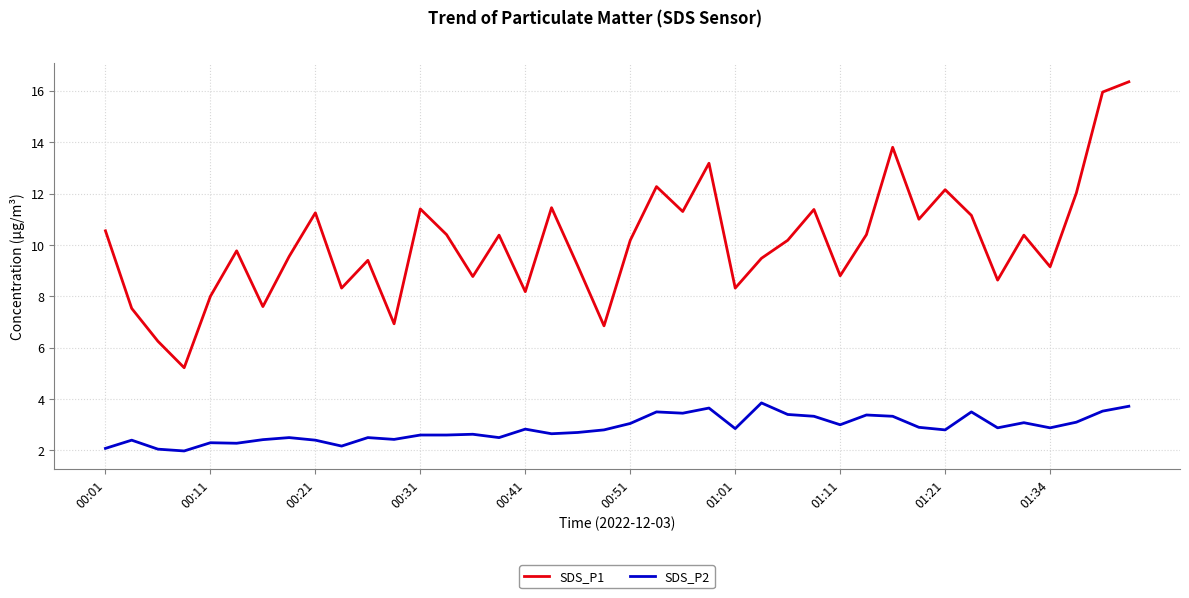

Which series has the largest range (max minus min)?

SDS_P1